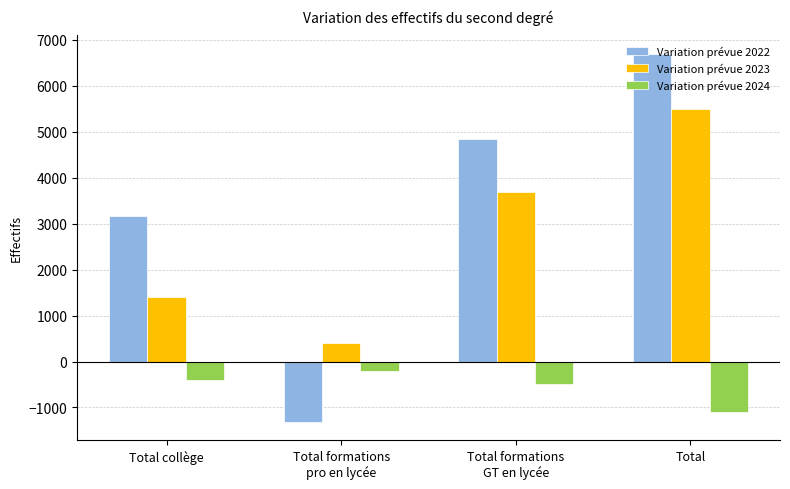

Reading left to right, extract all data points from this chart.

Variation prévue 2022: Total collège=3171	Total formations
pro en lycée=-1311	Total formations
GT en lycée=4837	Total=6697
Variation prévue 2023: Total collège=1400	Total formations
pro en lycée=400	Total formations
GT en lycée=3700	Total=5500
Variation prévue 2024: Total collège=-400	Total formations
pro en lycée=-200	Total formations
GT en lycée=-500	Total=-1100